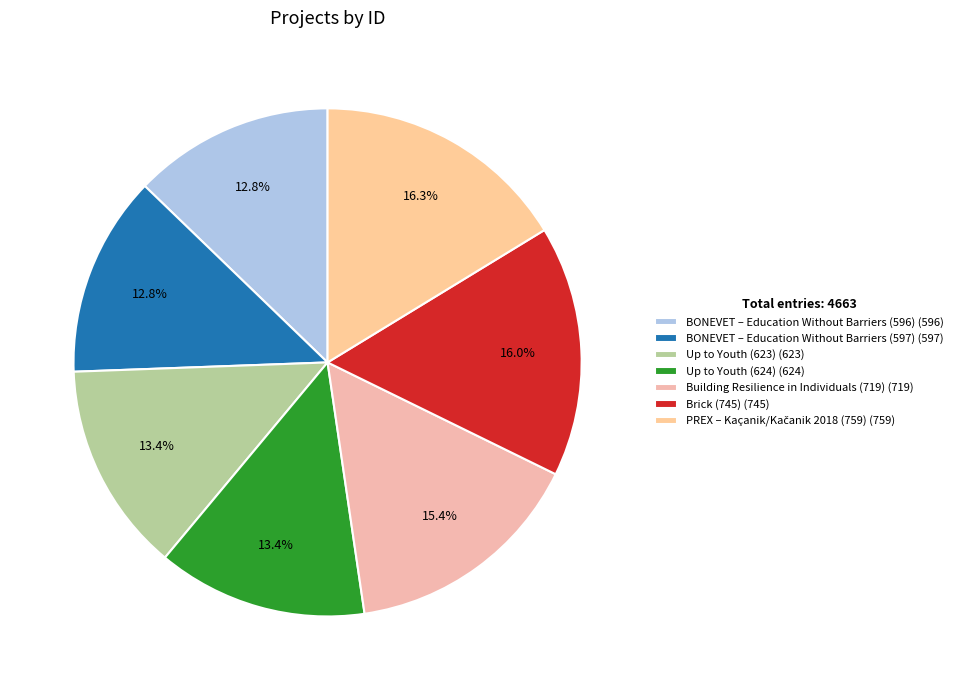

The Brick (745) slice represents 27% of the pie. True or false?

False